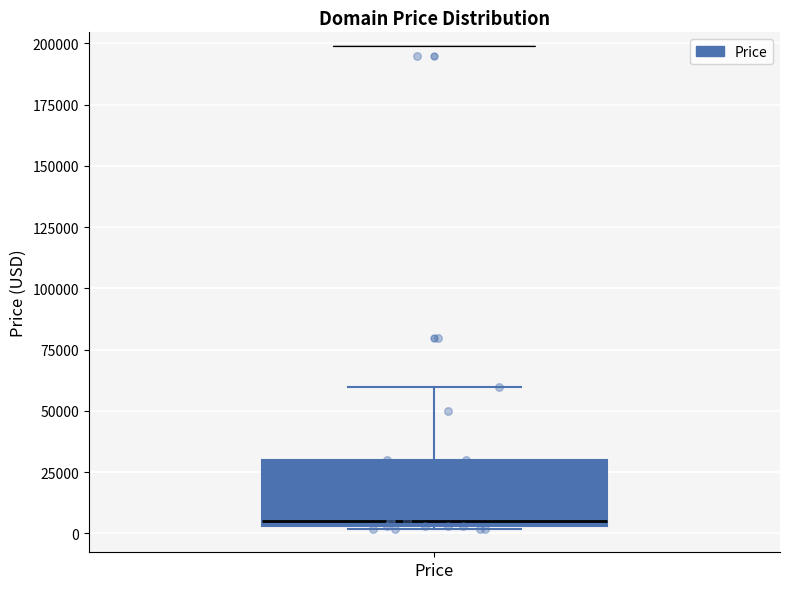

Transcribe this box plot: give where the median line is, the range the box spans, and where the two whiskers end, as read against the y-axis. The values are not printed on the chart, so give them approximately, as read against the axis.

median 5000 (just above the box's lower edge), box 5000 to 30000, whiskers 0 to 60000